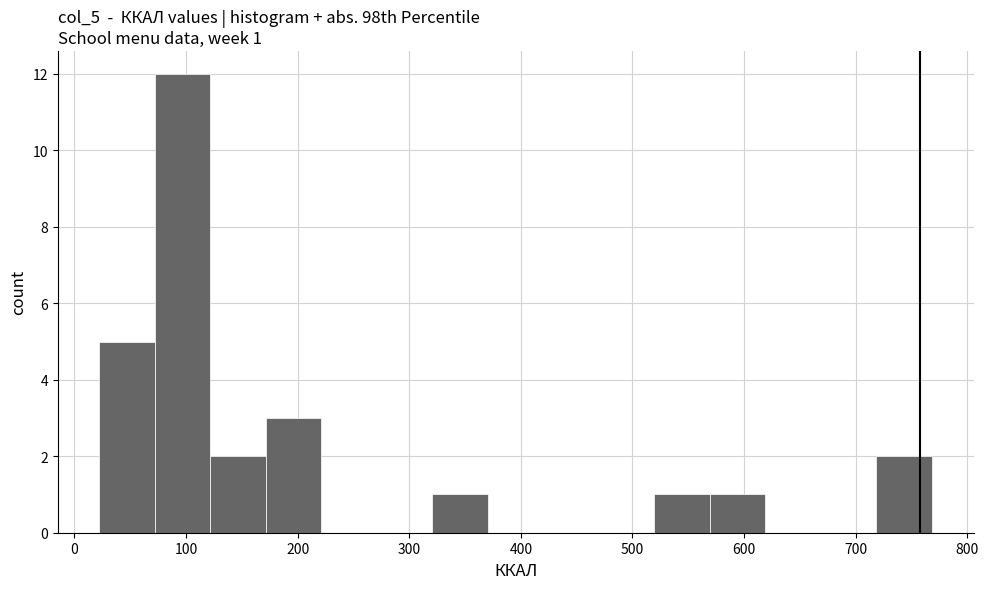

Over which range of the x-axis is the bar tallest?

70 to 120